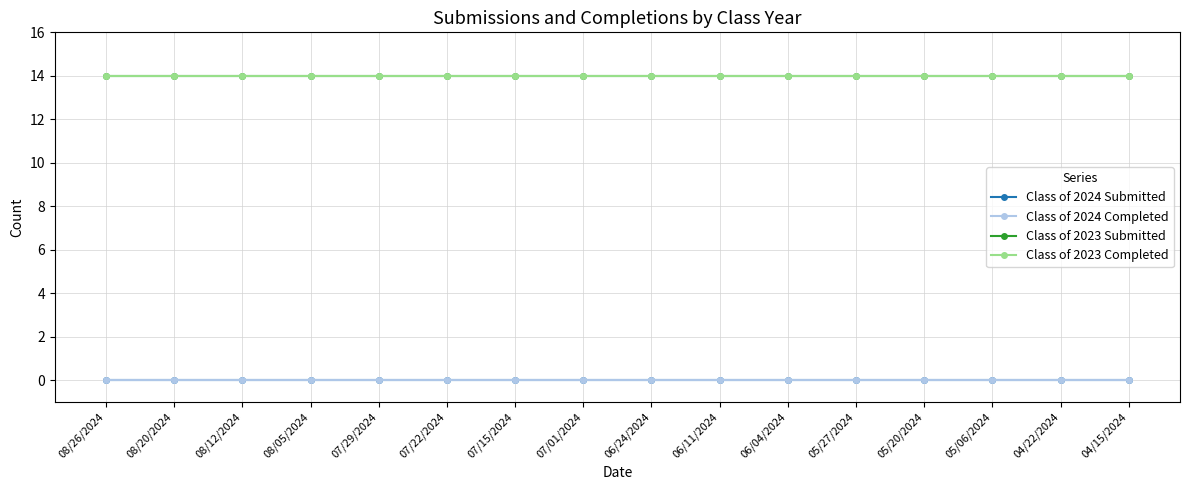

True or false: Class of 2023 Submitted and Class of 2024 Completed cross at least once.

False